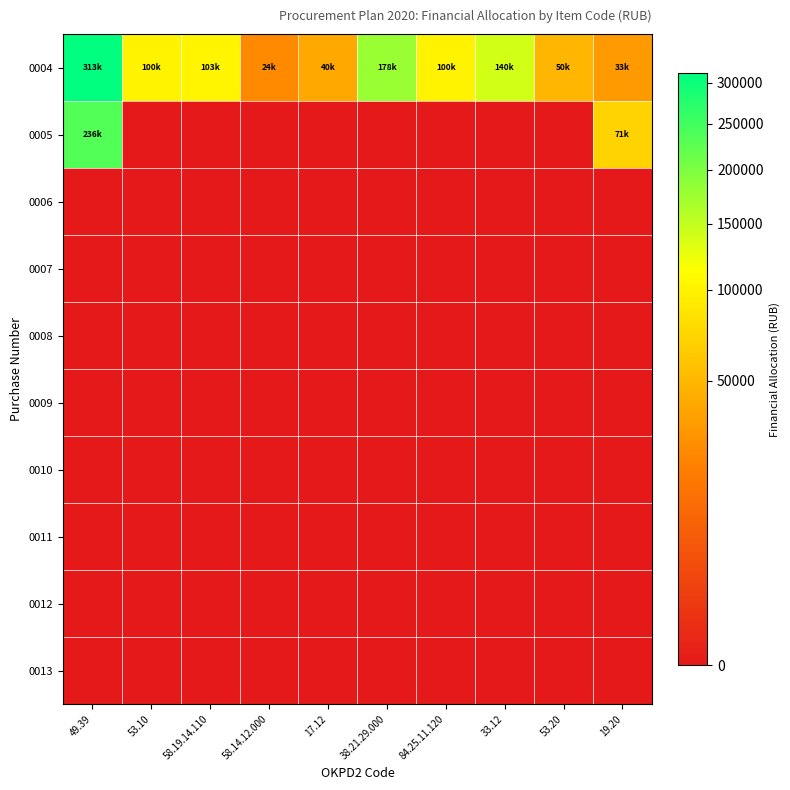

Reading left to right, what are all the values shown in this chart?

0004: 49.39=313000.0	53.10=100000.0	58.19.14.110=103400.0	58.14.12.000=24241.6	17.12=40000.0	38.21.29.000=177700.0	84.25.11.120=100000.0	33.12=140000.0	53.20=50000.0	19.20=32800.0
0005: 49.39=235800.0	53.10=0.0	58.19.14.110=0.0	58.14.12.000=0.0	17.12=0.0	38.21.29.000=0.0	84.25.11.120=0.0	33.12=0.0	53.20=0.0	19.20=70912.5
0006: 49.39=0.0	53.10=0.0	58.19.14.110=0.0	58.14.12.000=0.0	17.12=0.0	38.21.29.000=0.0	84.25.11.120=0.0	33.12=0.0	53.20=0.0	19.20=0.0
0007: 49.39=0.0	53.10=0.0	58.19.14.110=0.0	58.14.12.000=0.0	17.12=0.0	38.21.29.000=0.0	84.25.11.120=0.0	33.12=0.0	53.20=0.0	19.20=0.0
0008: 49.39=0.0	53.10=0.0	58.19.14.110=0.0	58.14.12.000=0.0	17.12=0.0	38.21.29.000=0.0	84.25.11.120=0.0	33.12=0.0	53.20=0.0	19.20=0.0
0009: 49.39=0.0	53.10=0.0	58.19.14.110=0.0	58.14.12.000=0.0	17.12=0.0	38.21.29.000=0.0	84.25.11.120=0.0	33.12=0.0	53.20=0.0	19.20=0.0
0010: 49.39=0.0	53.10=0.0	58.19.14.110=0.0	58.14.12.000=0.0	17.12=0.0	38.21.29.000=0.0	84.25.11.120=0.0	33.12=0.0	53.20=0.0	19.20=0.0
0011: 49.39=0.0	53.10=0.0	58.19.14.110=0.0	58.14.12.000=0.0	17.12=0.0	38.21.29.000=0.0	84.25.11.120=0.0	33.12=0.0	53.20=0.0	19.20=0.0
0012: 49.39=0.0	53.10=0.0	58.19.14.110=0.0	58.14.12.000=0.0	17.12=0.0	38.21.29.000=0.0	84.25.11.120=0.0	33.12=0.0	53.20=0.0	19.20=0.0
0013: 49.39=0.0	53.10=0.0	58.19.14.110=0.0	58.14.12.000=0.0	17.12=0.0	38.21.29.000=0.0	84.25.11.120=0.0	33.12=0.0	53.20=0.0	19.20=0.0